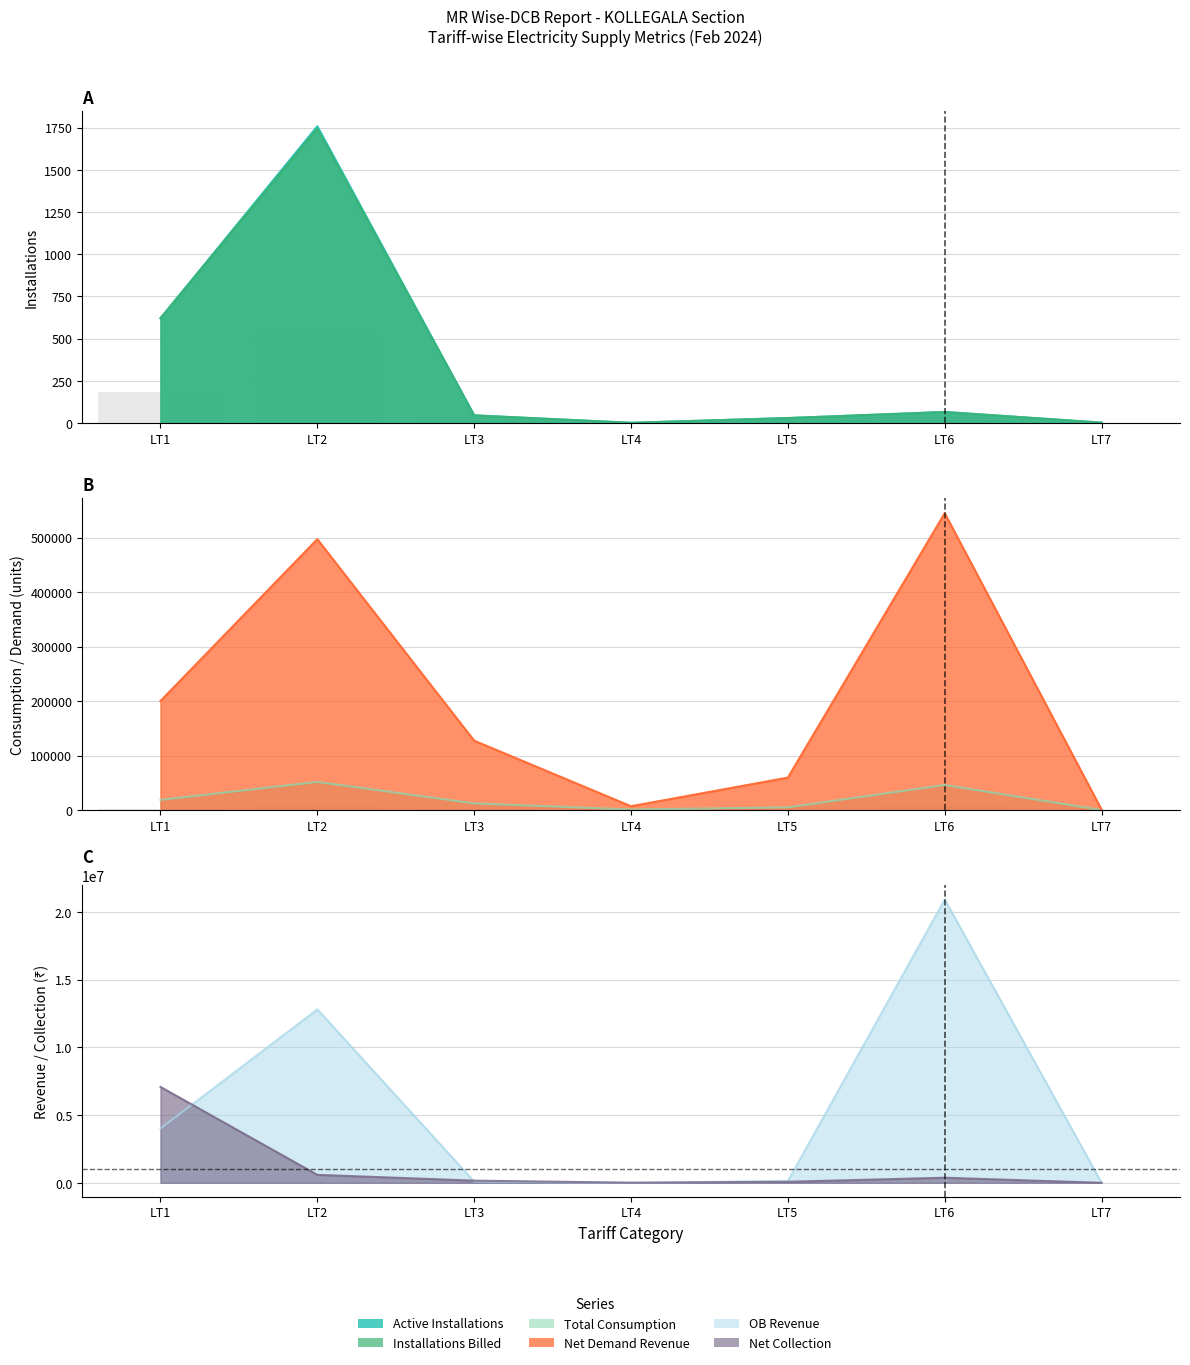

Is it true that Active Installations equals 19.8 at LT6?

True